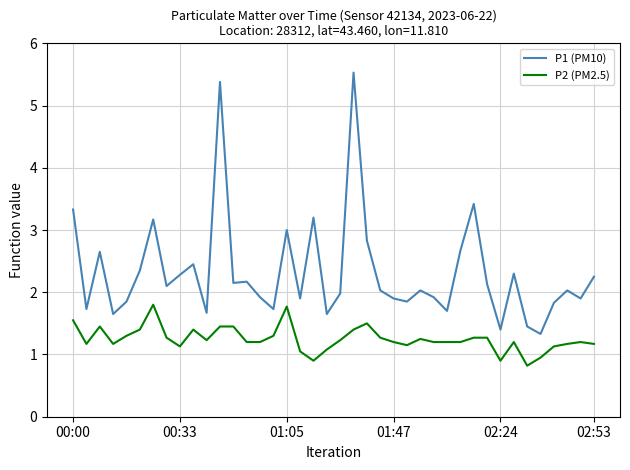

What is the difference between the maximum and minimum values in the P2 (PM2.5) series?

1.0